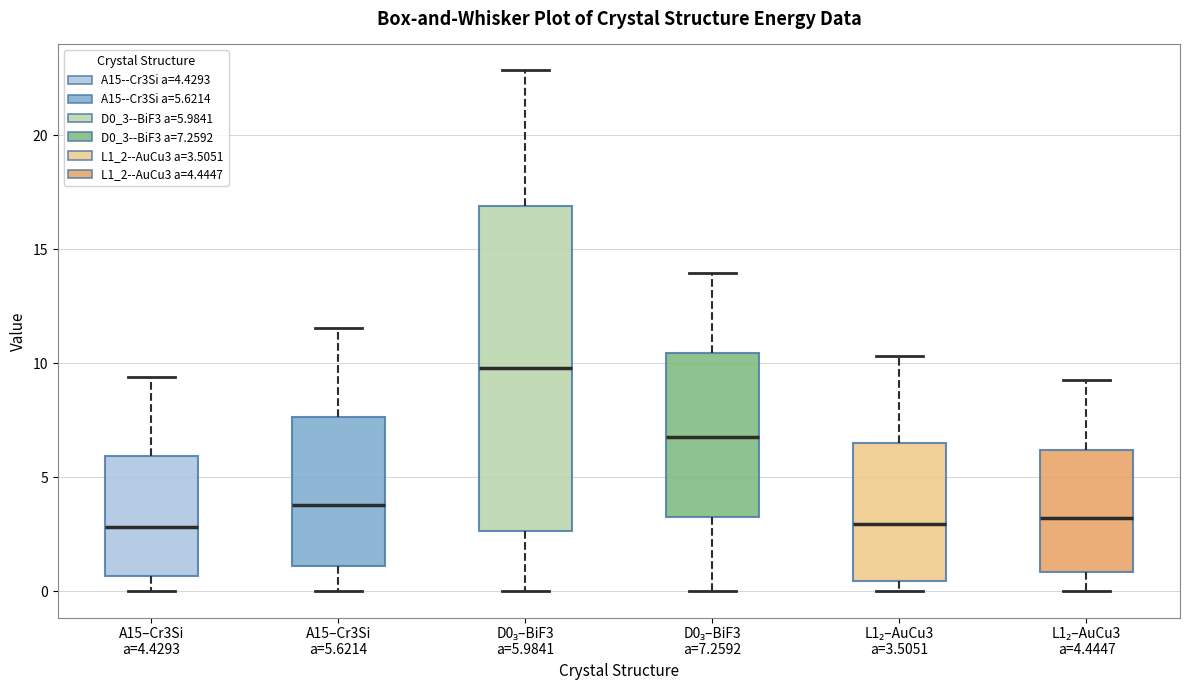

Reading left to right, read every box against the y-axis: the position of its median line, the range the box covers, and the ends of its whiskers. The values are not printed on the chart, so give them approximately, as read against the axis.

A15–Cr3Si a=4.4293: median 3.0, box 0.5 to 6.0, whiskers 0.0 to 9.5
A15–Cr3Si a=5.6214: median 4.0, box 1.0 to 7.5, whiskers 0.0 to 11.5
D0₃–BiF3 a=5.9841: median 10.0, box 2.5 to 17.0, whiskers 0.0 to 23.0
D0₃–BiF3 a=7.2592: median 7.0, box 3.0 to 10.5, whiskers 0.0 to 14.0
L1₂–AuCu3 a=3.5051: median 3.0, box 0.5 to 6.5, whiskers 0.0 to 10.5
L1₂–AuCu3 a=4.4447: median 3.0, box 1.0 to 6.0, whiskers 0.0 to 9.5